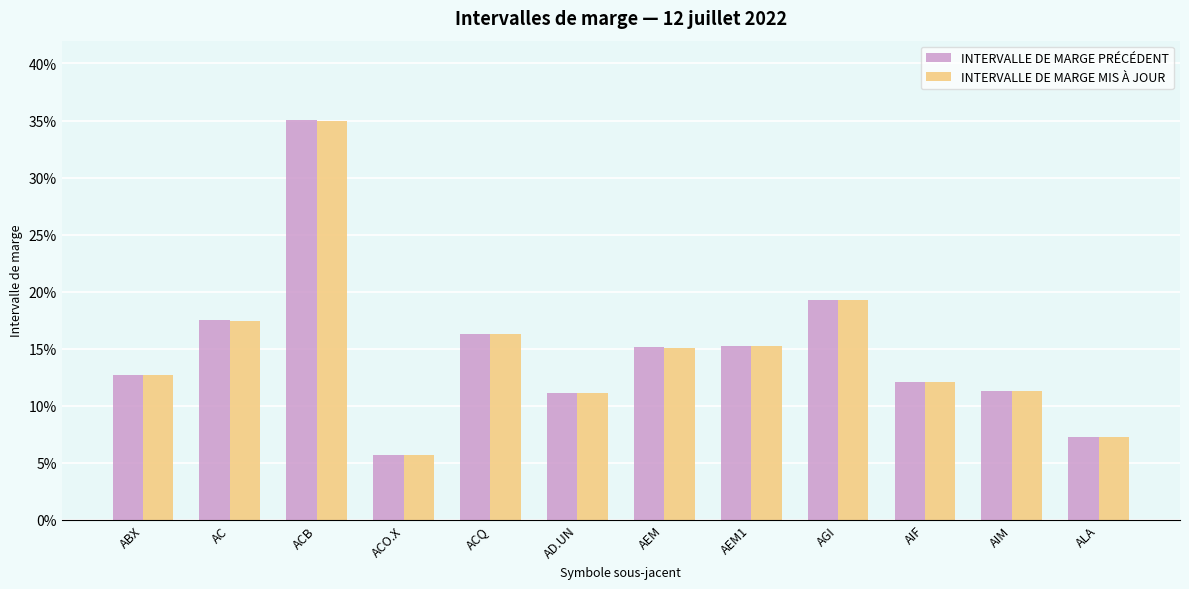

Which category has the highest value in the INTERVALLE DE MARGE PRÉCÉDENT series?

ACB